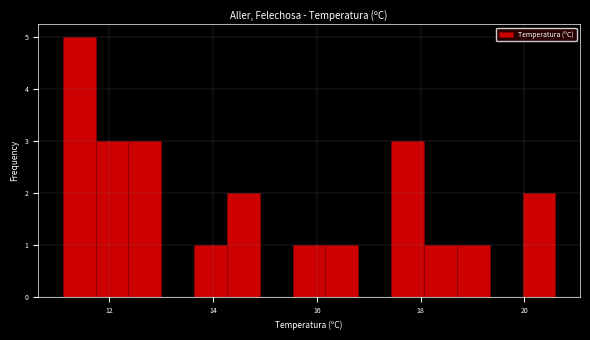

Around what value on the x-axis is the tallest bar? Give the approximate position of its centre, as read against the axis.

11.4